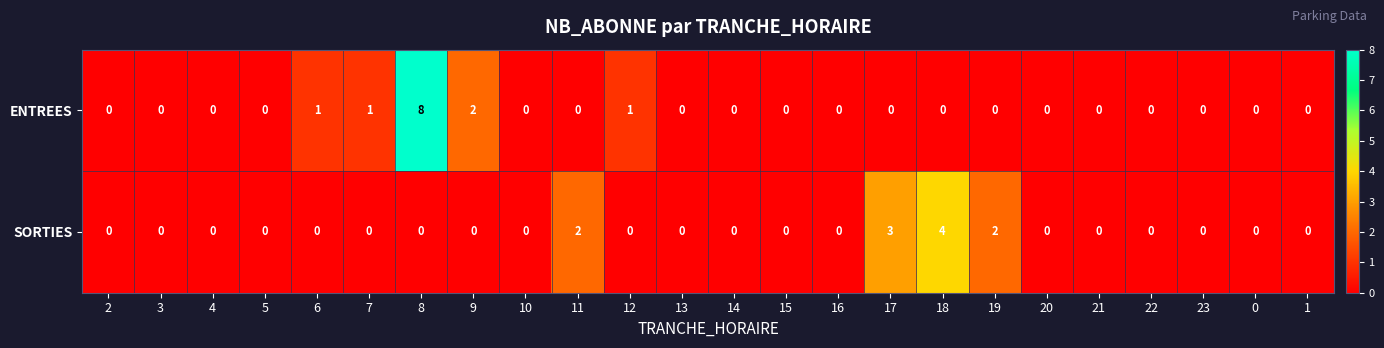

At which category is the sum across all series the highest?

8